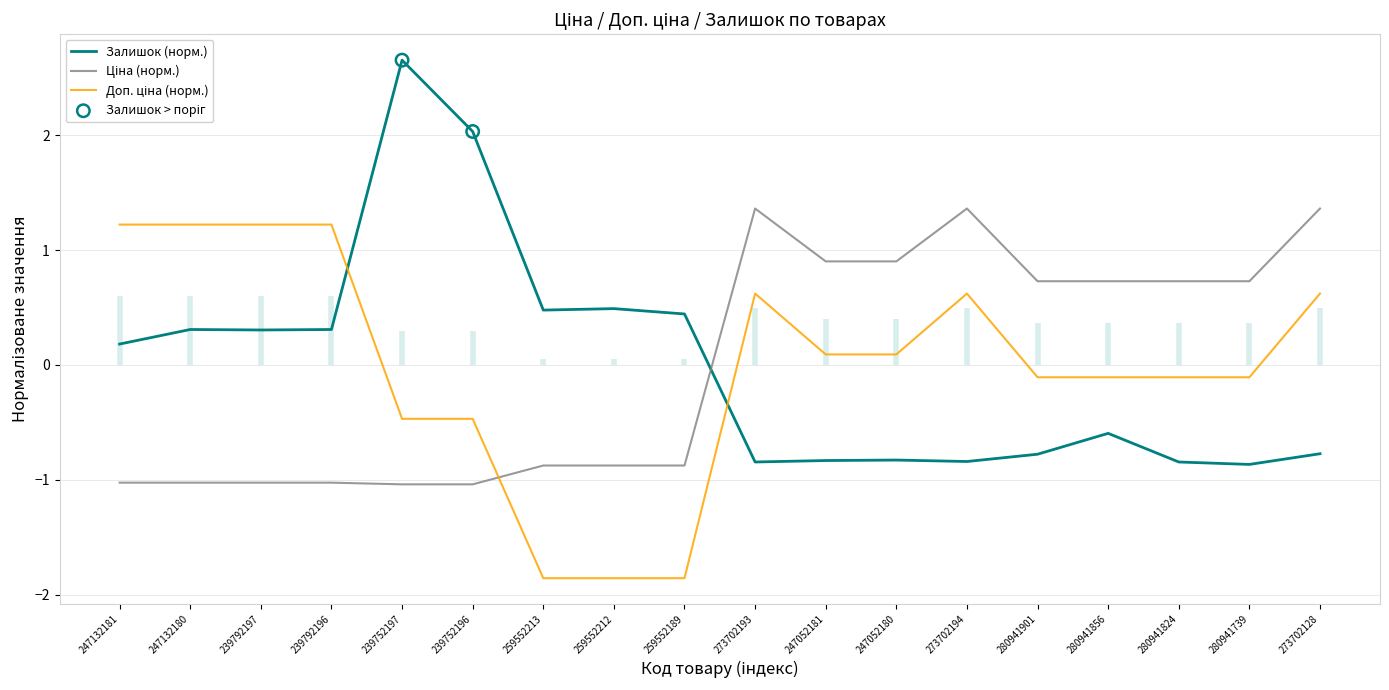

Which series contains the lowest Y value?

Доп. ціна